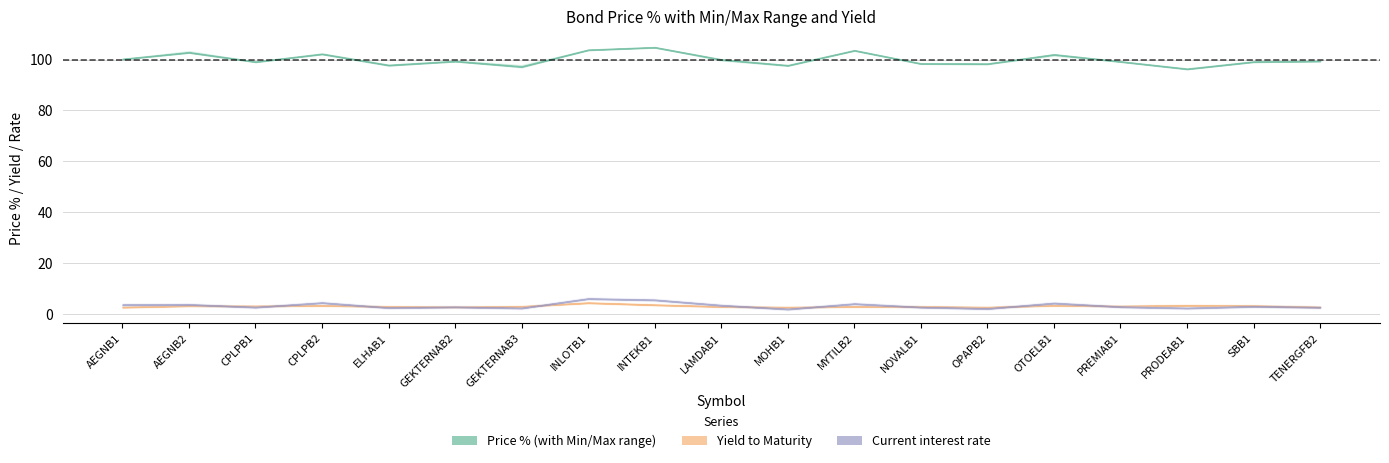

The value of Yield to Maturity at AEGNB2 is 2.0. True or false?

False